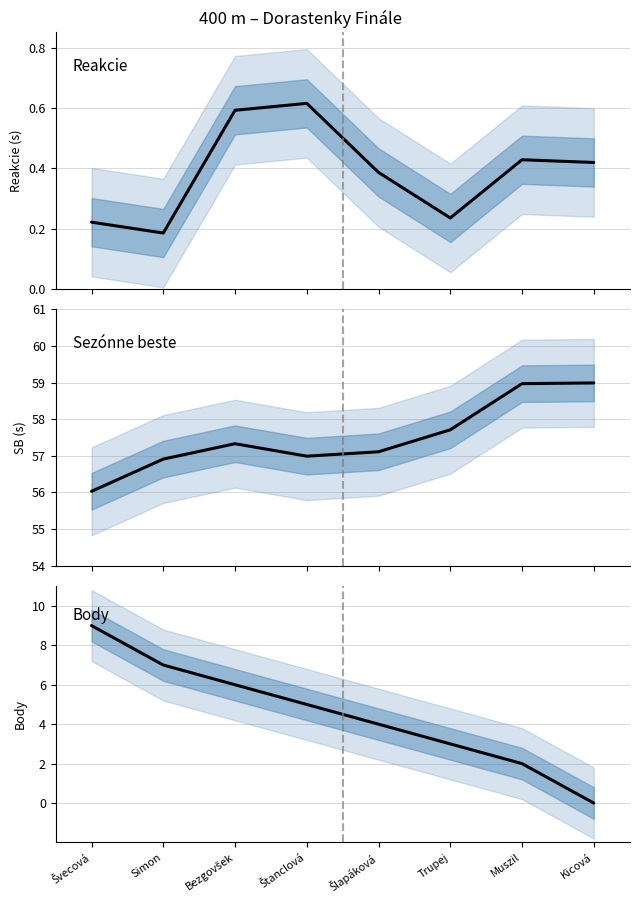

The value of Reakcie at Bezgovšek is 0.4. True or false?

False